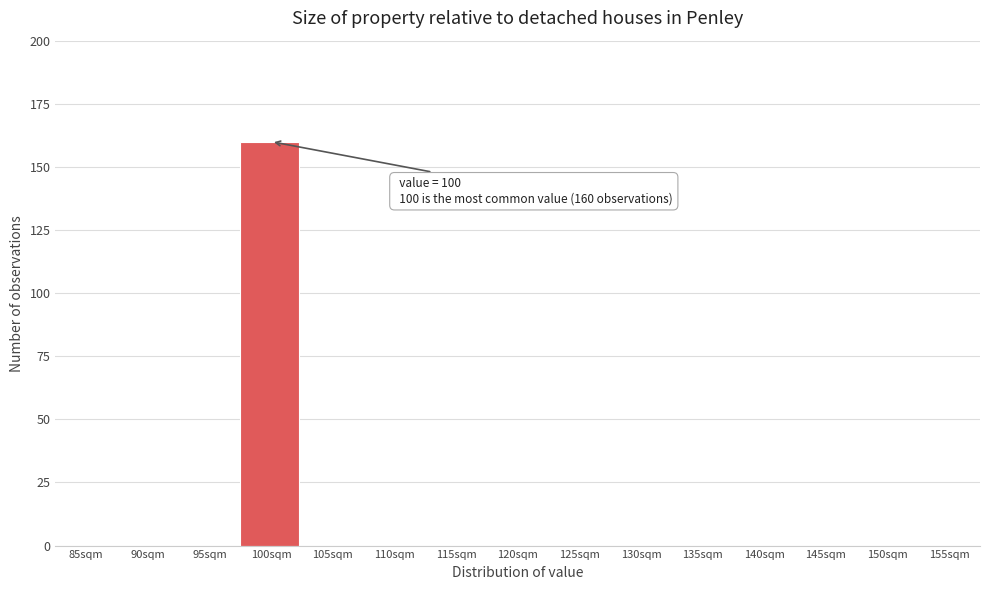

Reading left to right, extract all data points from this chart.

85sqm=0	90sqm=0	95sqm=0	100sqm=160	105sqm=0	110sqm=0	115sqm=0	120sqm=0	125sqm=0	130sqm=0	135sqm=0	140sqm=0	145sqm=0	150sqm=0	155sqm=0